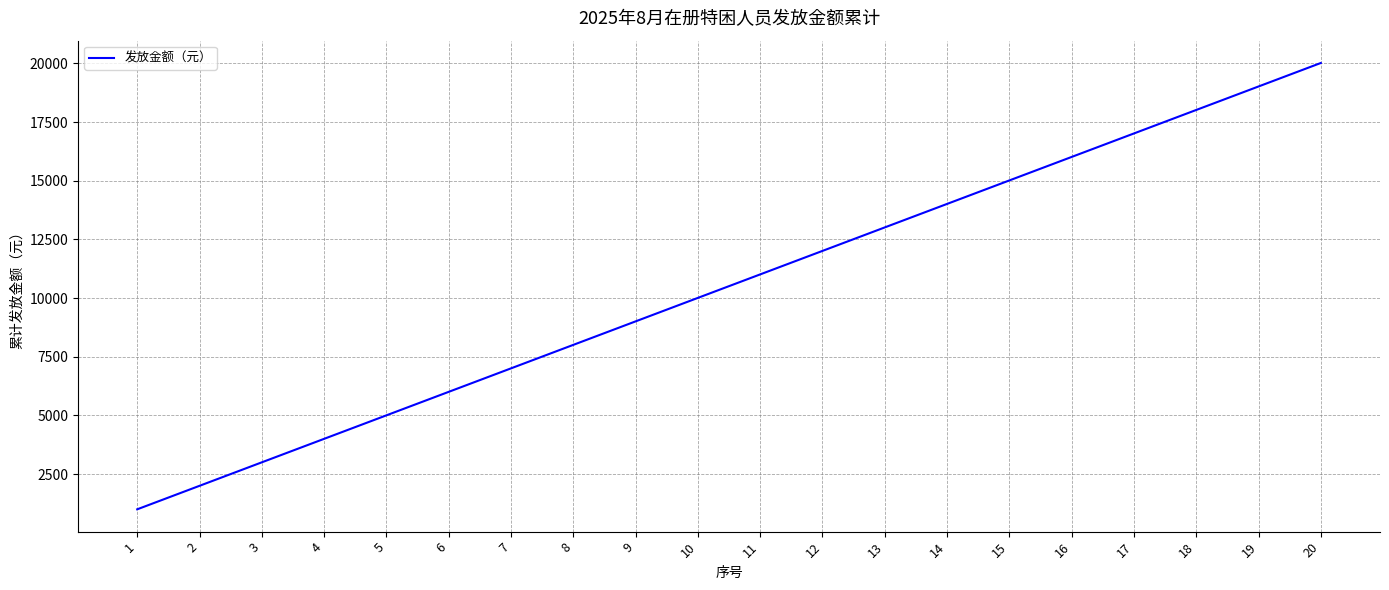

How many lines are shown in the chart?

1